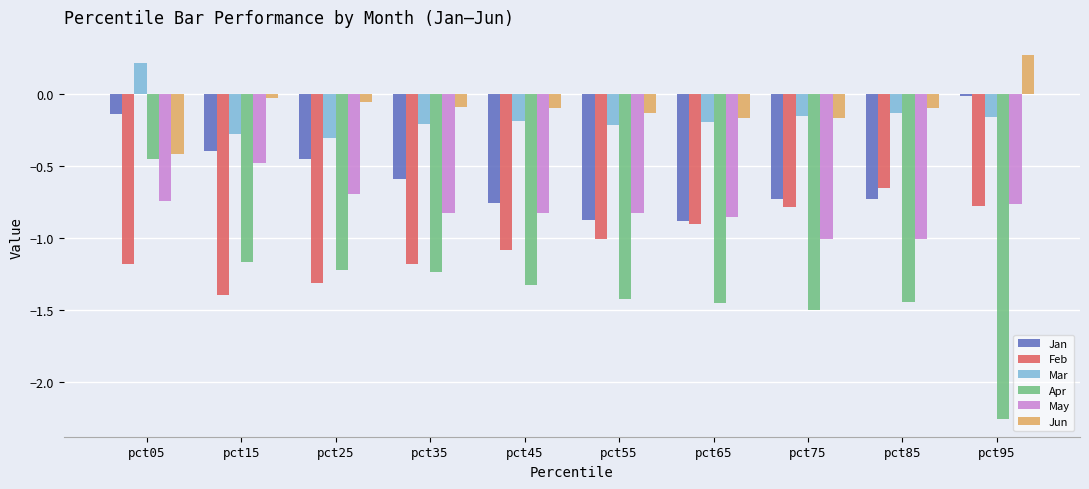

What is the difference between the maximum and minimum values in the Mar series?

0.5